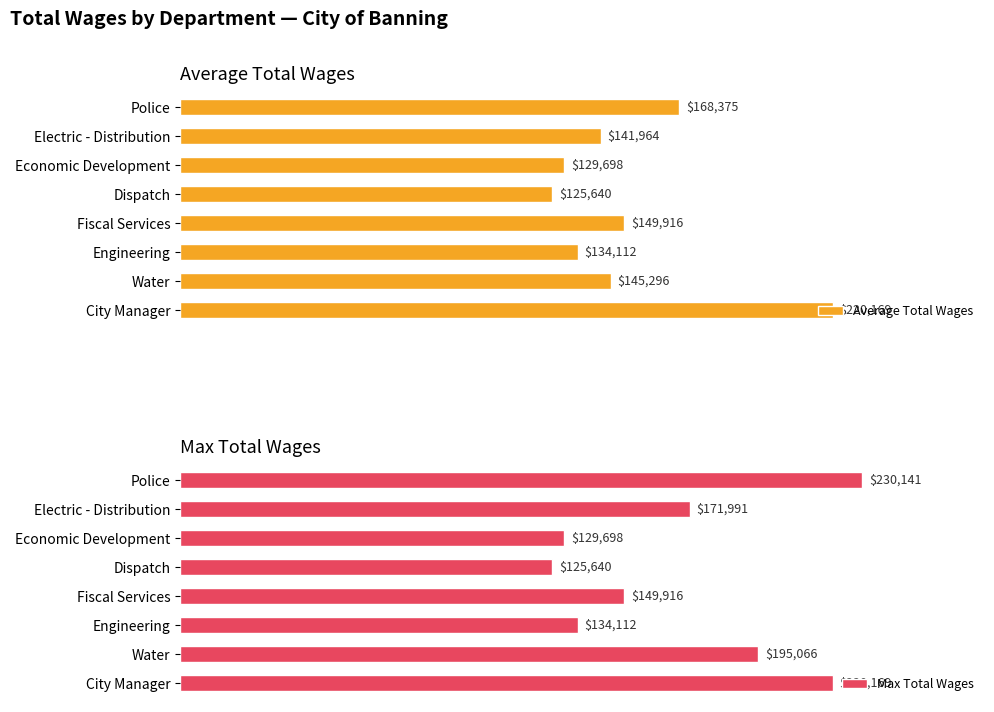

At which label does Max Total Wages reach its peak?

Police